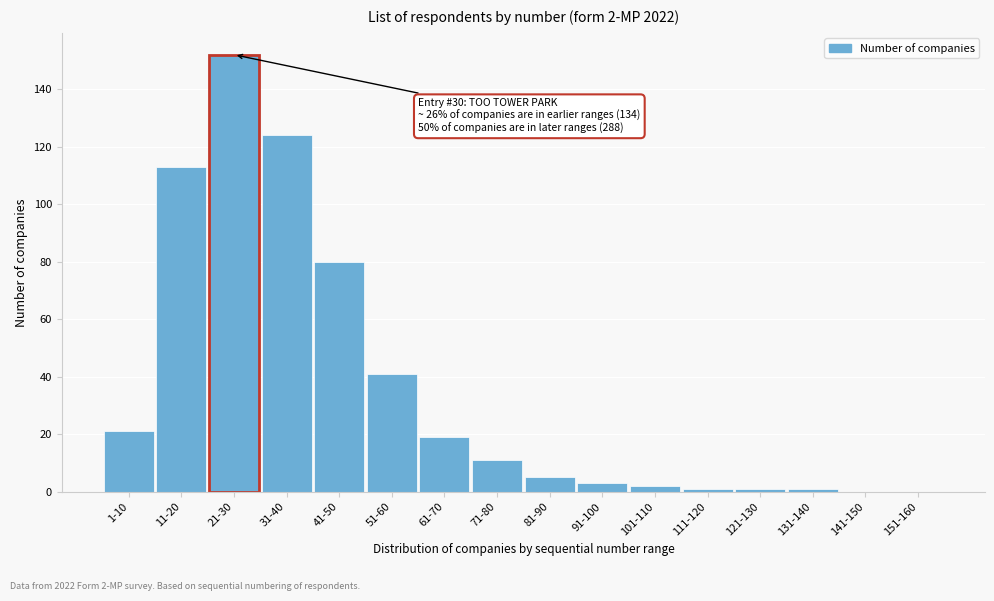

Reading right to left, what are all the values shown in this chart?

151-160=0	141-150=0	131-140=1	121-130=1	111-120=1	101-110=2	91-100=3	81-90=5	71-80=11	61-70=19	51-60=41	41-50=80	31-40=124	21-30=152	11-20=113	1-10=21